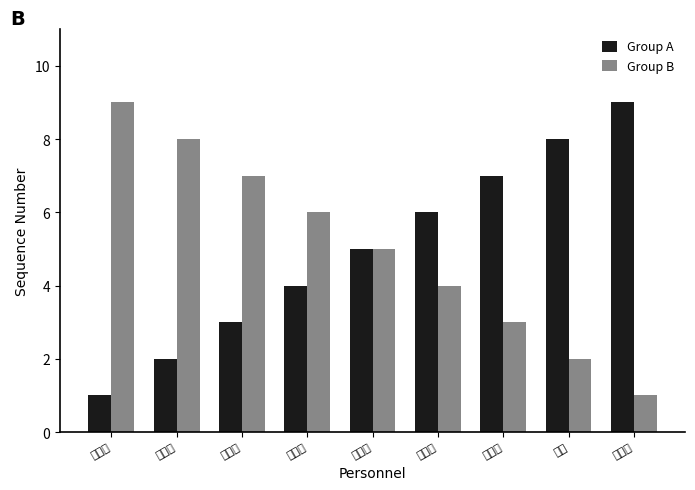

What is the minimum value for Group B?

1